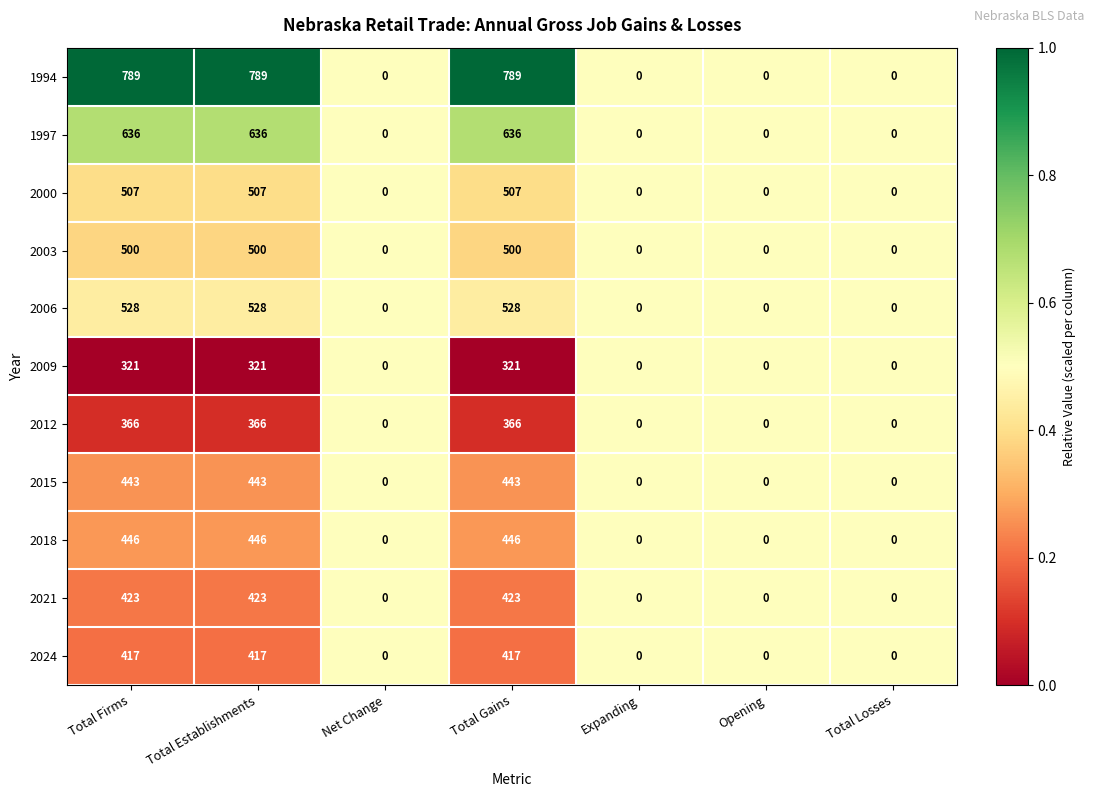

What is the sum of the 2024 values at Total Losses and Total Gains?

417